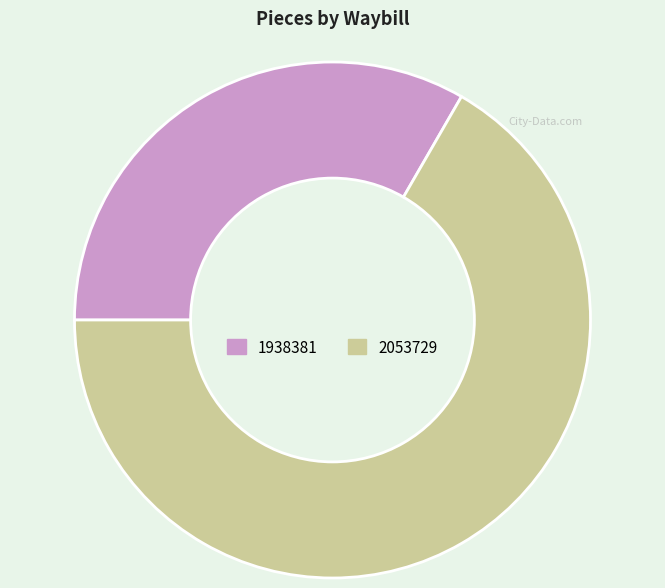

Rank the categories by value from highest to lowest.

2053729, 1938381